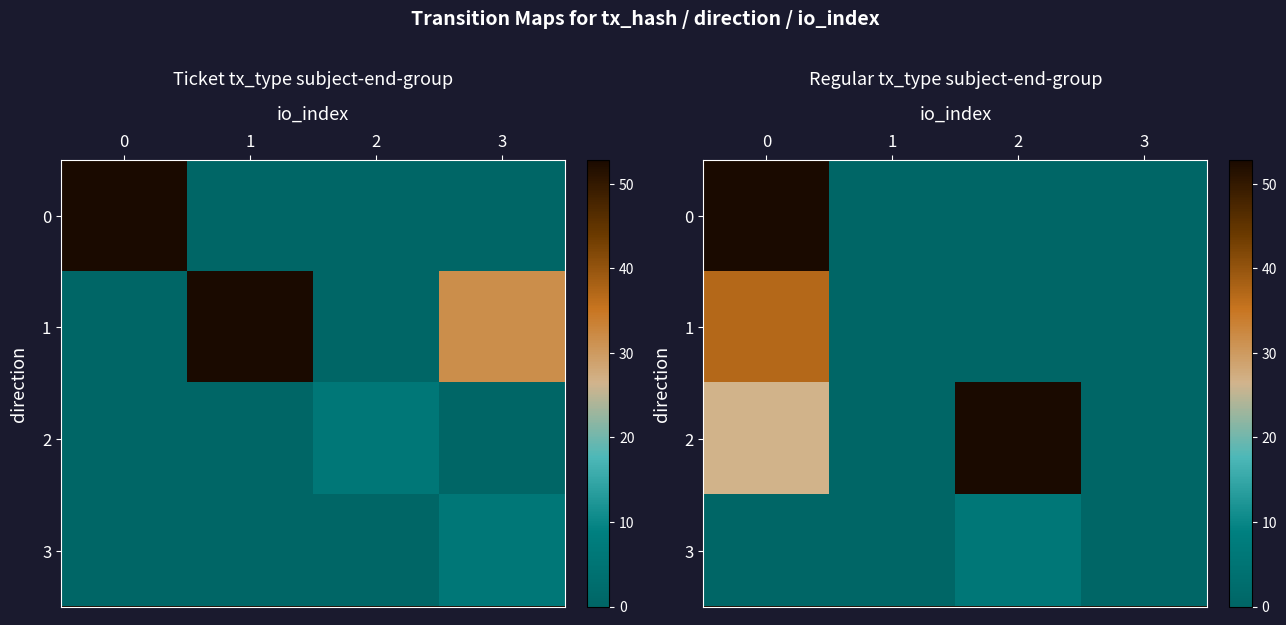

What is the maximum value shown in the chart?

52.8